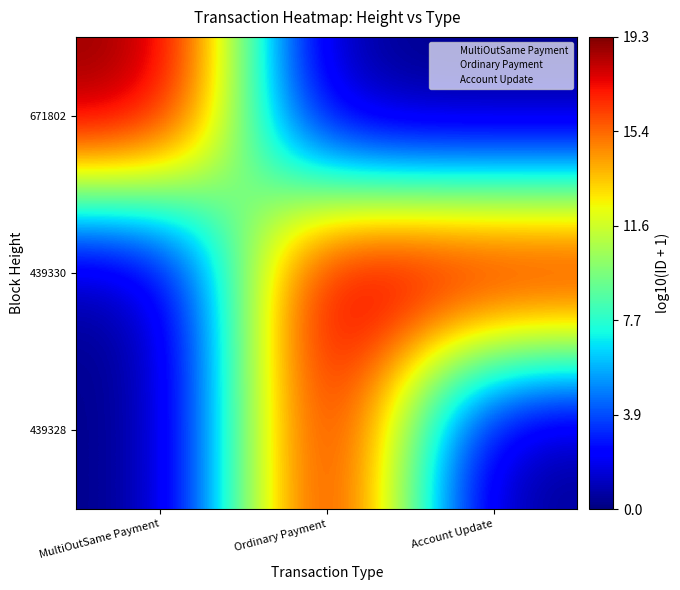

Reading left to right, what are all the values shown in this chart?

671802: MultiOutSame Payment=19.3	Ordinary Payment=0.0	Account Update=0.0
439330: MultiOutSame Payment=0.0	Ordinary Payment=19.1	Account Update=19.0
439328: MultiOutSame Payment=0.0	Ordinary Payment=19.0	Account Update=0.0